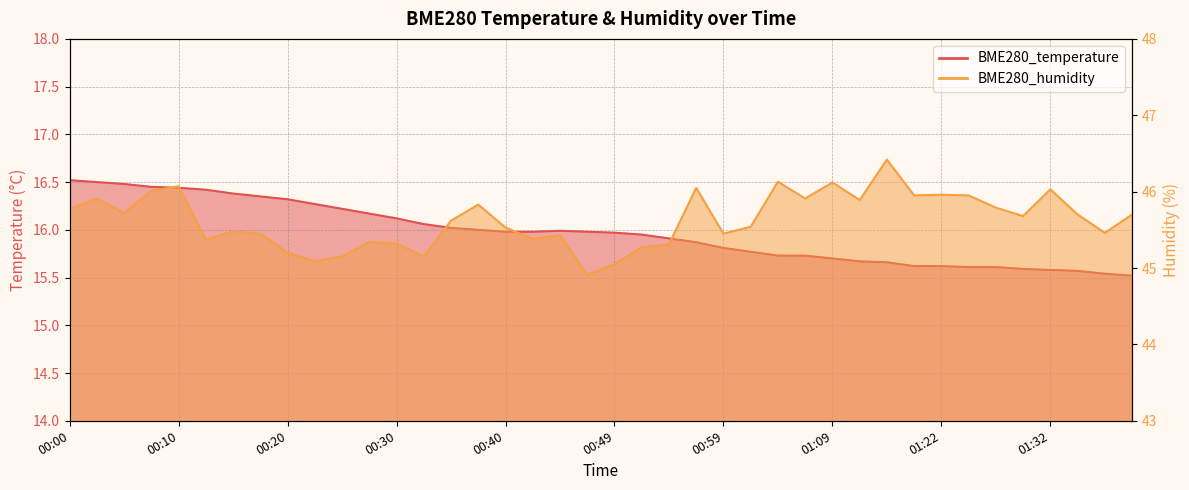

Is the value of BME280_temperature at 00:05 greater than the value of BME280_humidity at 01:30?

No